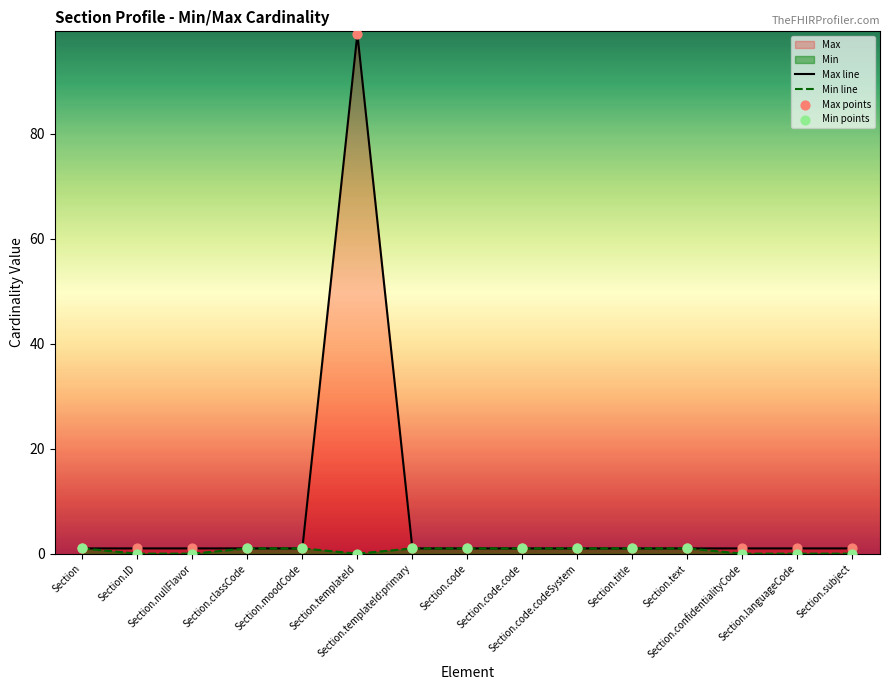

Is the value of Min line at Section.moodCode greater than the value of Max points at Section.text?

No